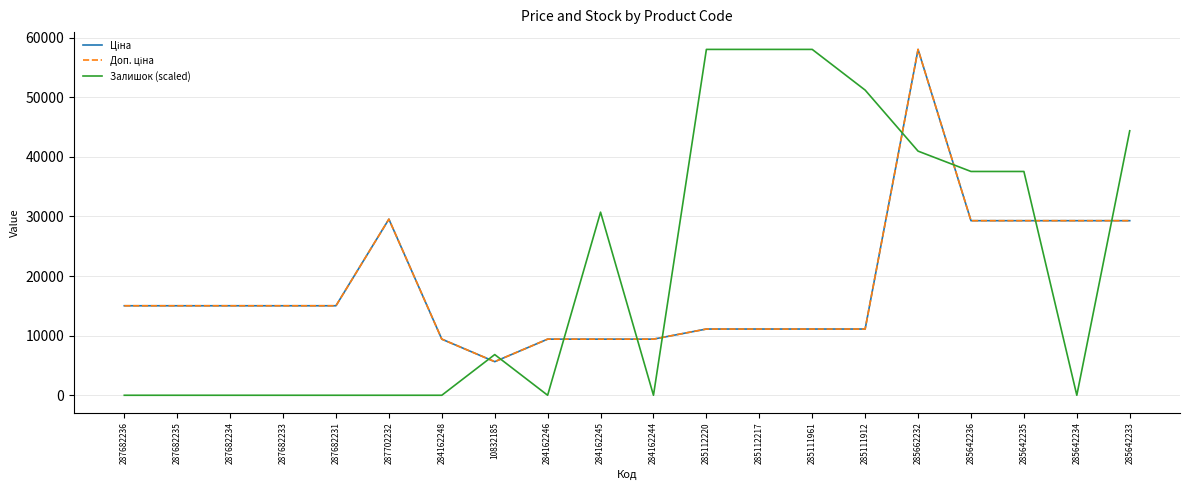

What is the total value across all series at 285642234?

58589.8